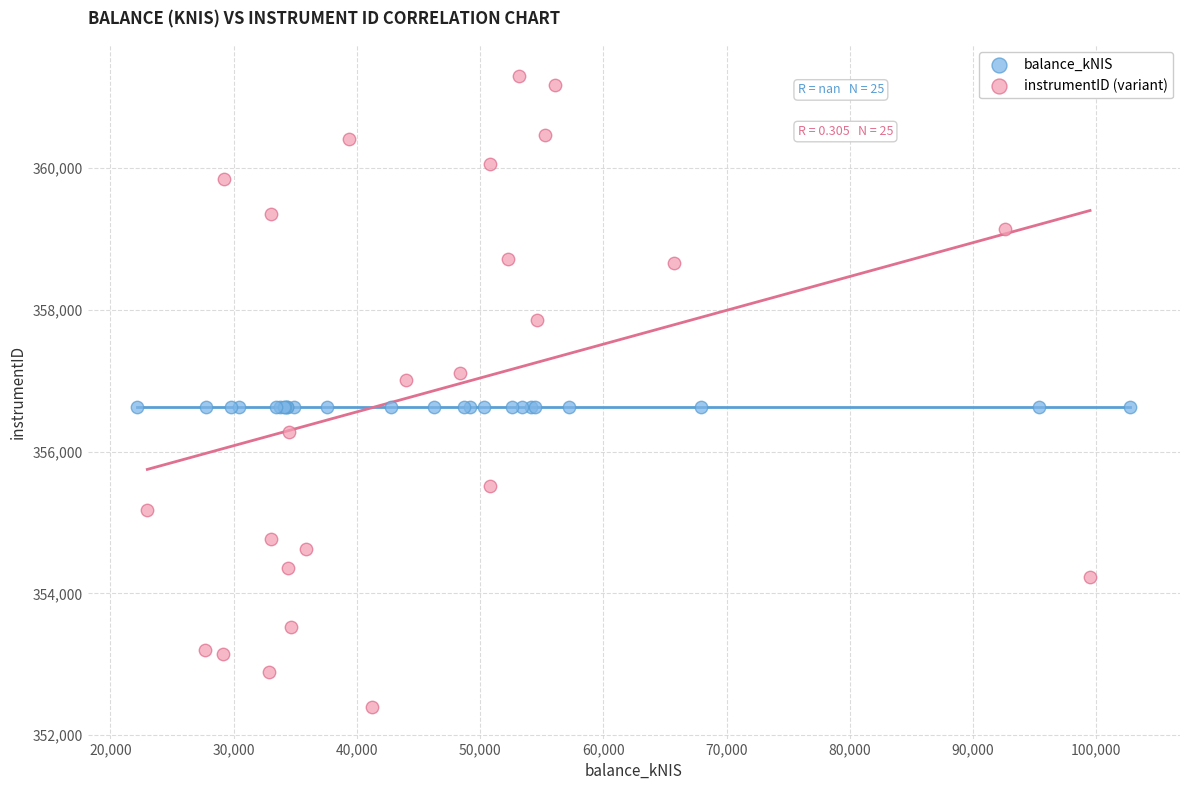

Which series contains the highest Y value?

instrumentID (variant)